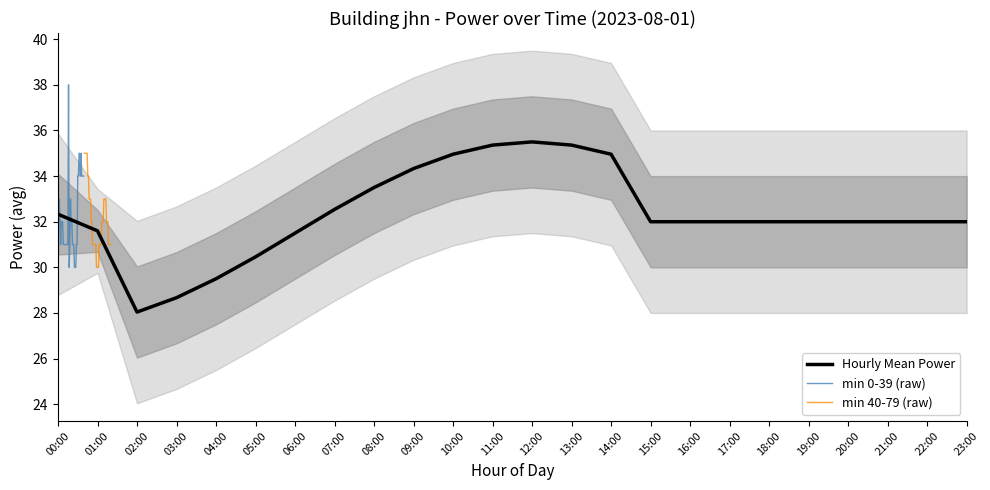

Is the value of std_upper1 at 2 greater than the value of std_upper2 at 16?

No